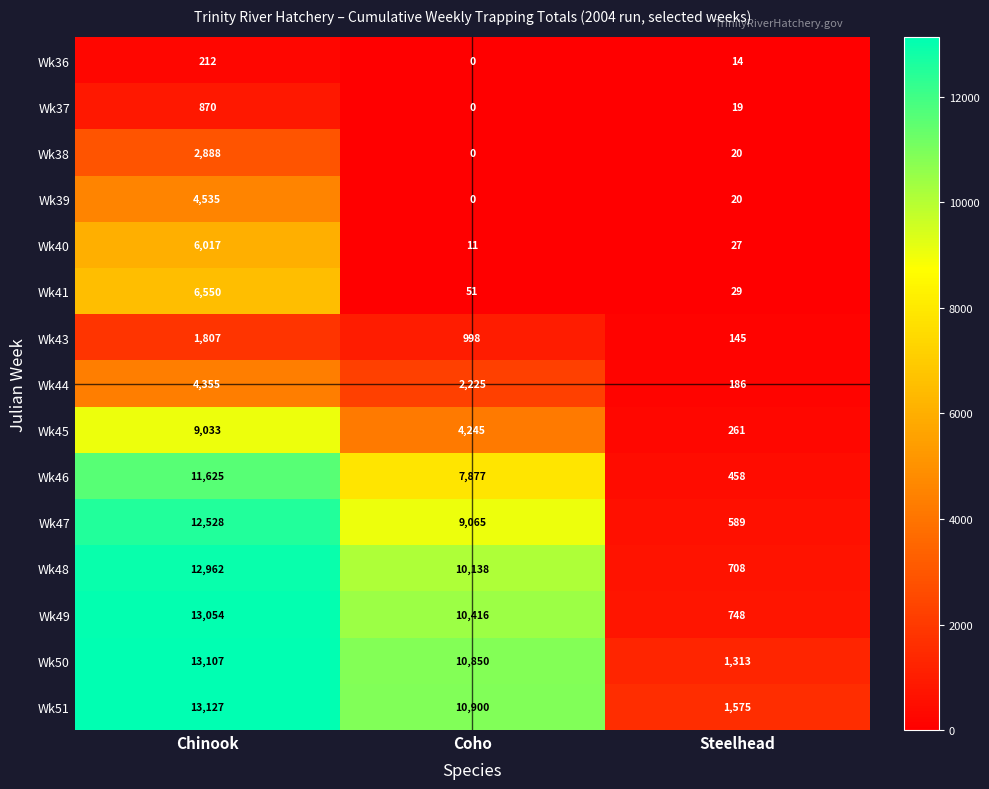

What is the spread (max minus min) of values at Coho?

10900